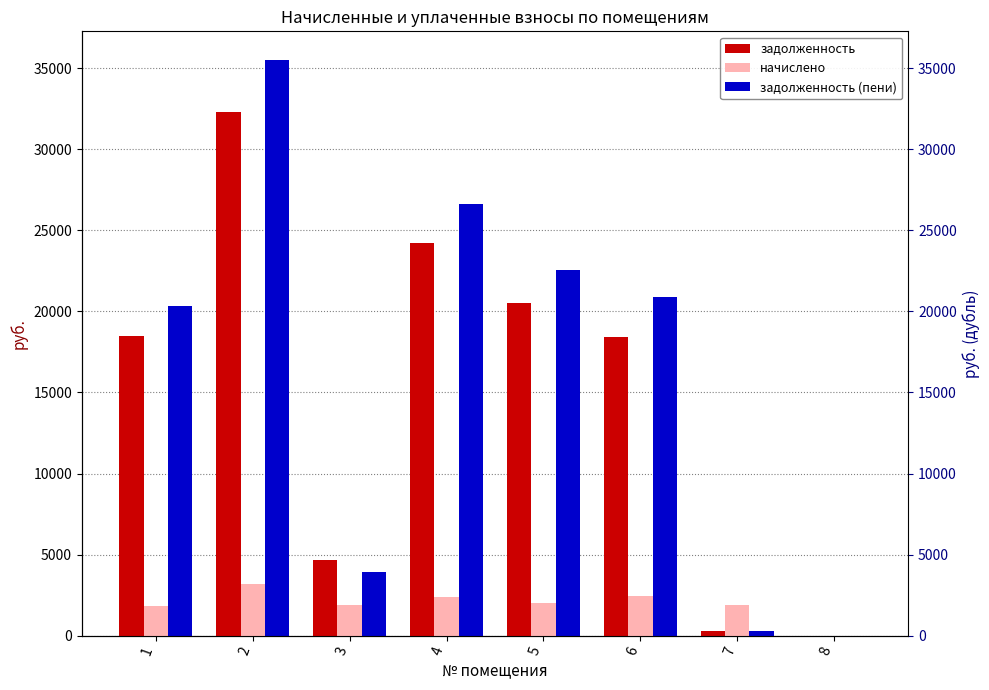

How many positive values does the задолженность (пени) series have?

7